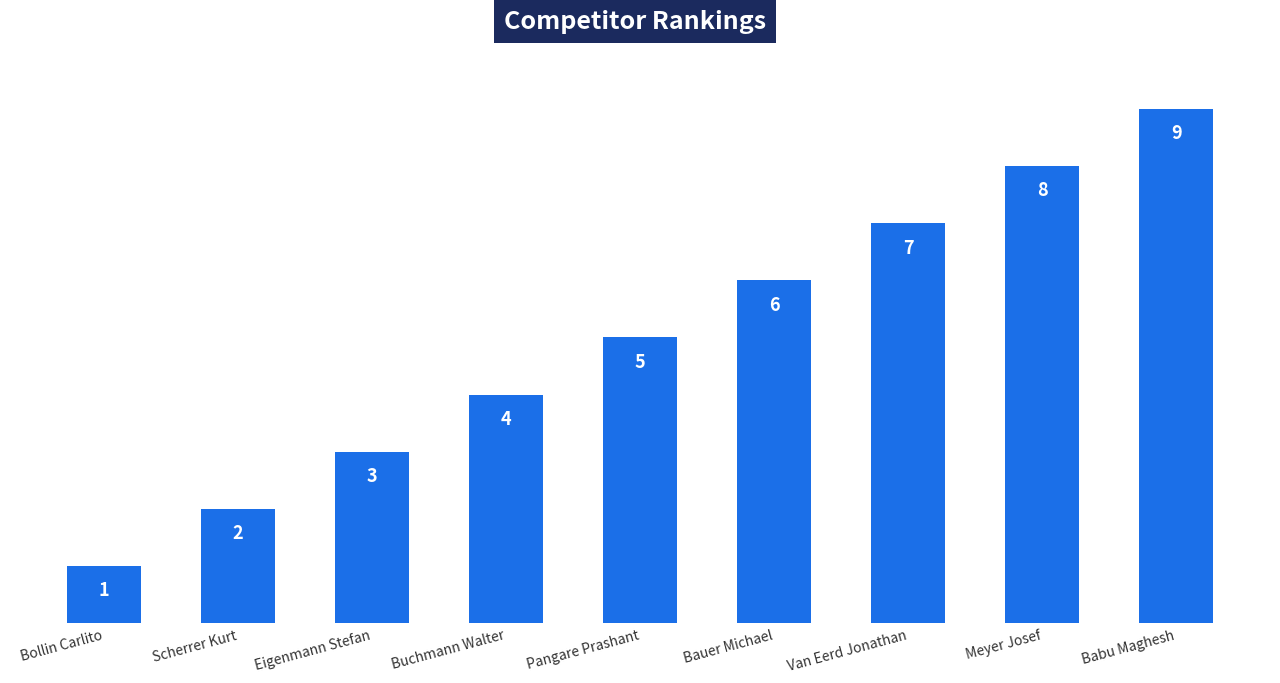

What is the smallest value displayed?

1